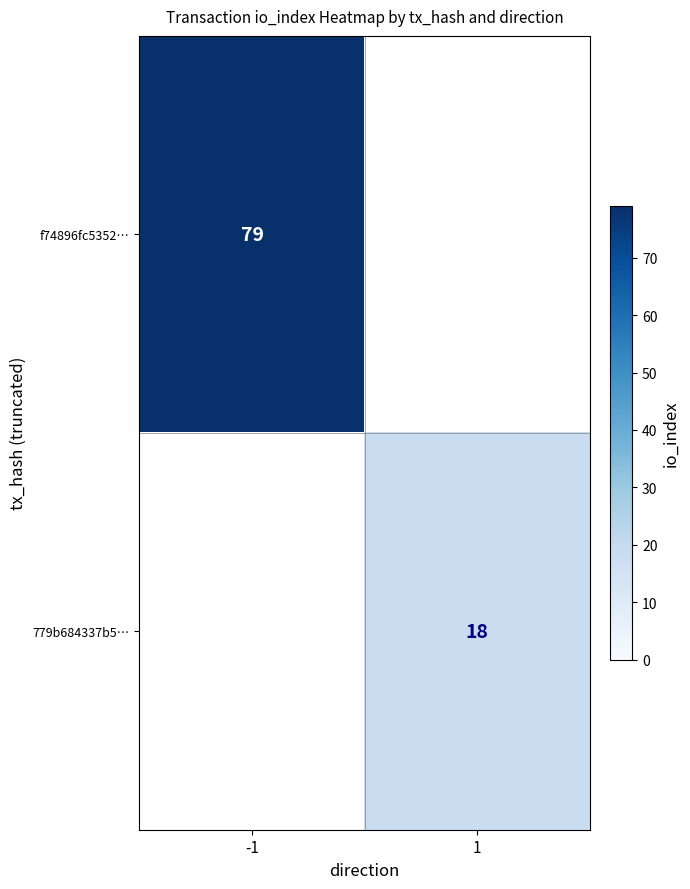

Is it true that f74896fc5352… equals 79 at -1?

True